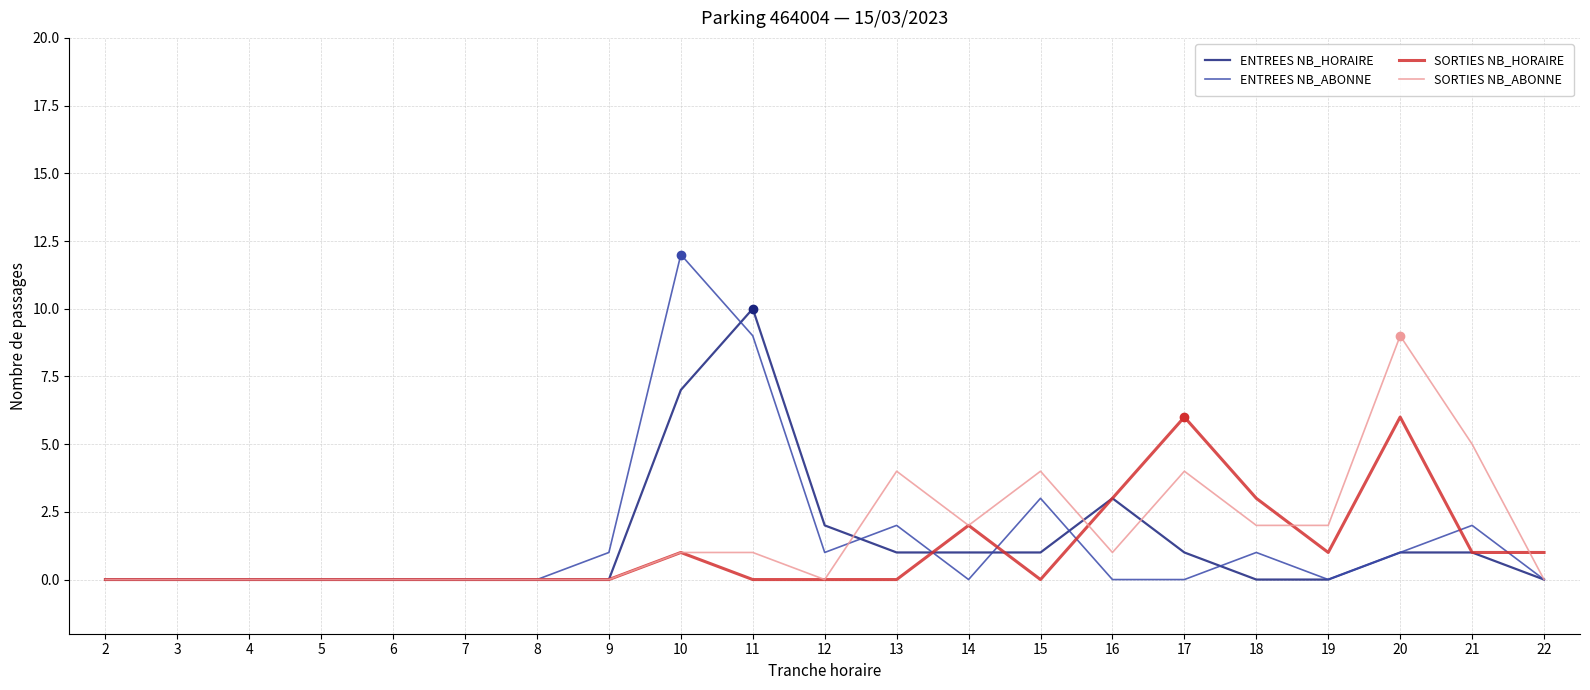

What is the difference between the ENTREES NB_ABONNE values at 21 and 7?

2